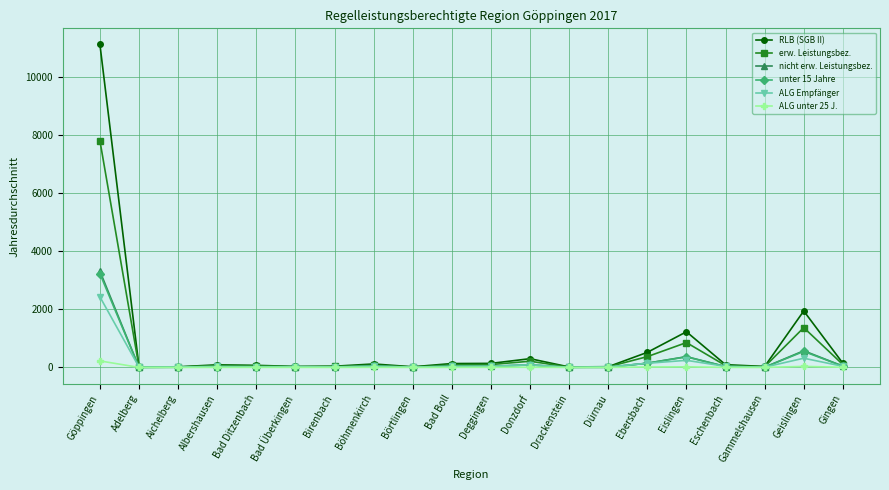

At which label is erw. Leistungsbez. closest to 3912?

Geislingen